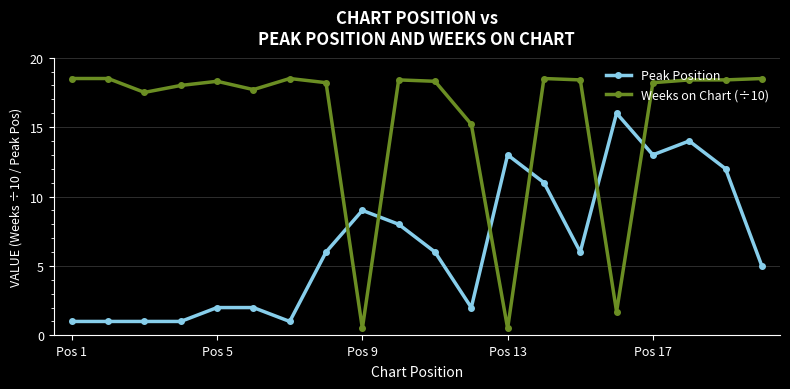

How many times do Weeks on Chart (÷10) and Peak Position cross each other?

6